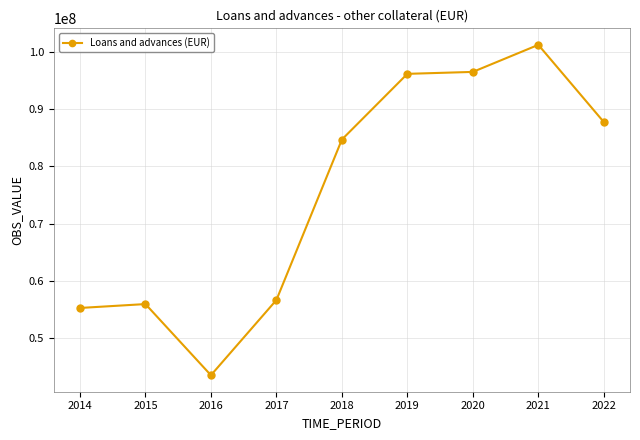

Where is the first local minimum?

2016